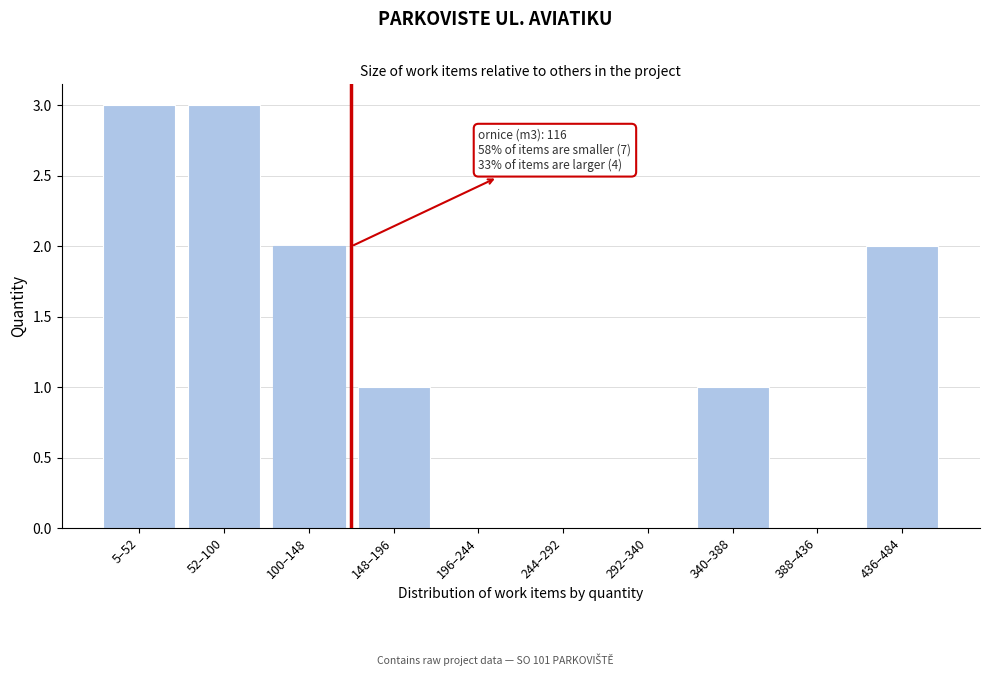

Reading left to right, extract all data points from this chart.

5–52=3	52–100=3	100–148=2	148–196=1	196–244=0	244–292=0	292–340=0	340–388=1	388–436=0	436–484=2